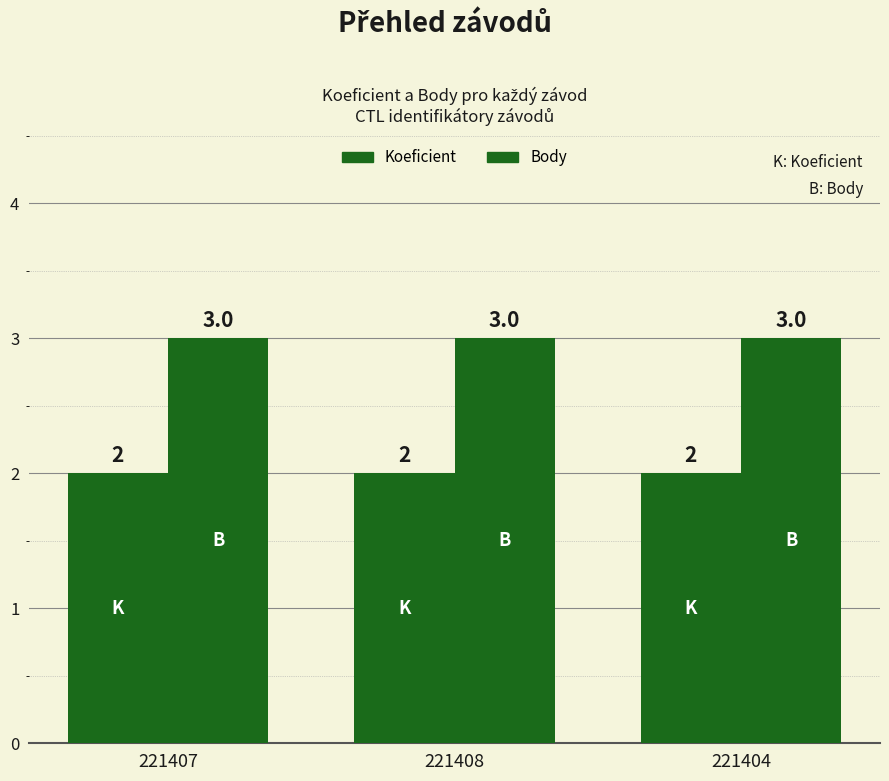

Count the number of categories in the chart.

3